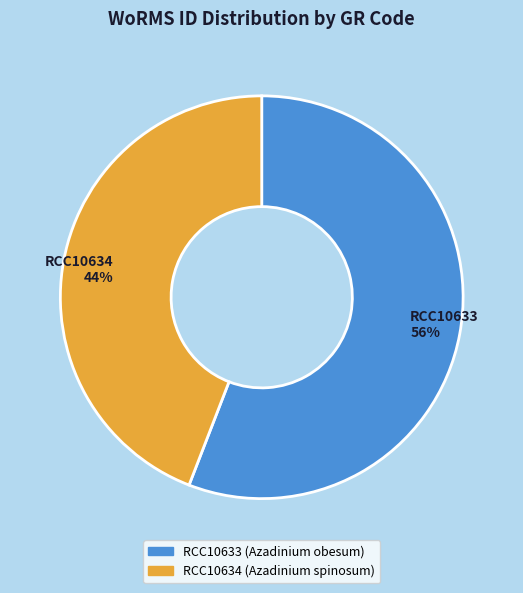

What percentage is the RCC10633 slice, to the nearest percent?

56%